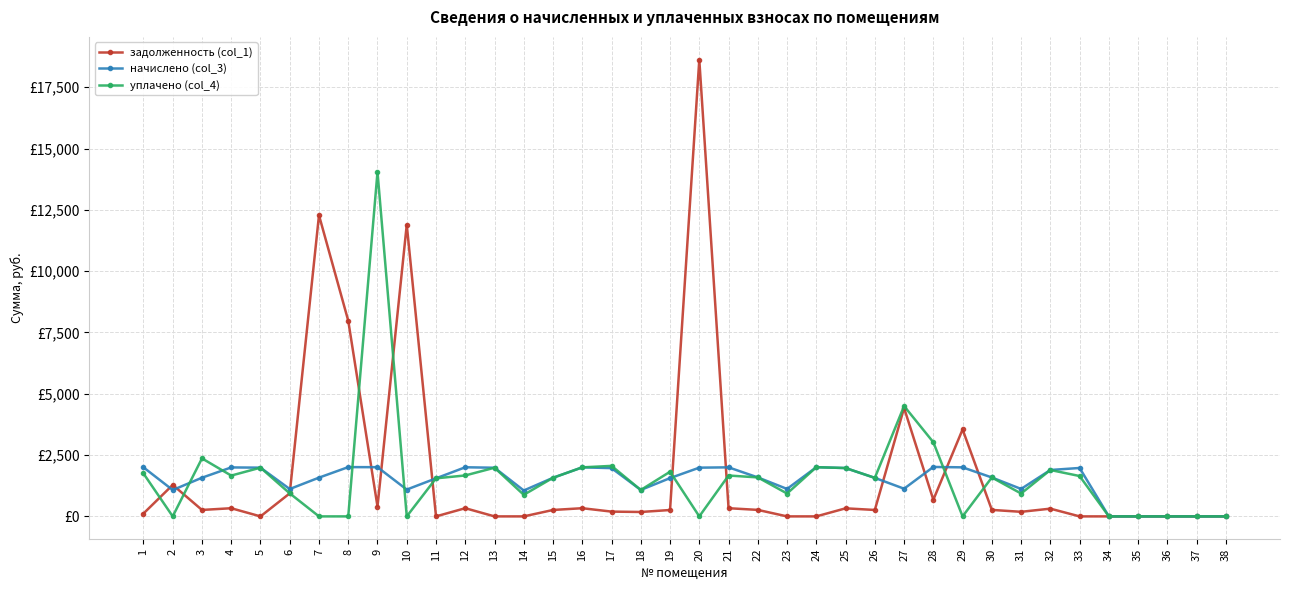

What are all the series names shown in the legend?

задолженность (col_1), начислено (col_3), уплачено (col_4)